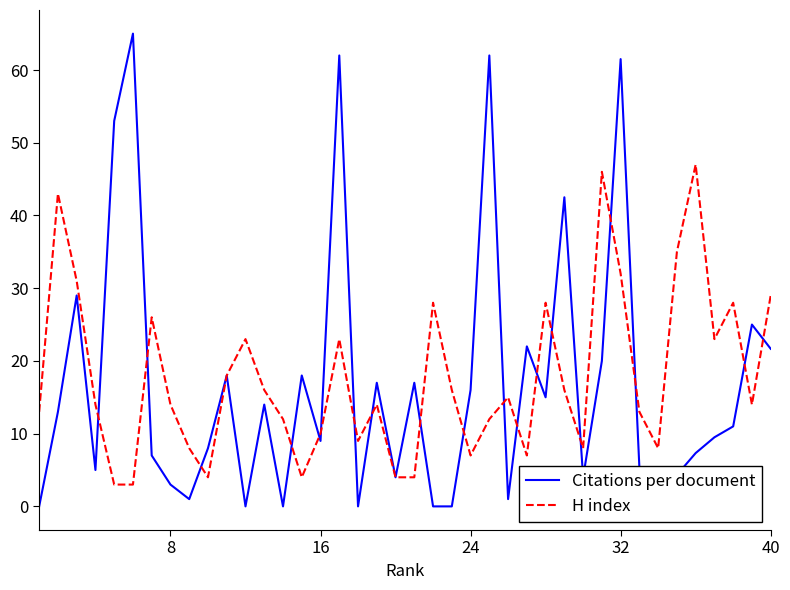

Which series has the widest spread of values?

Citations per document